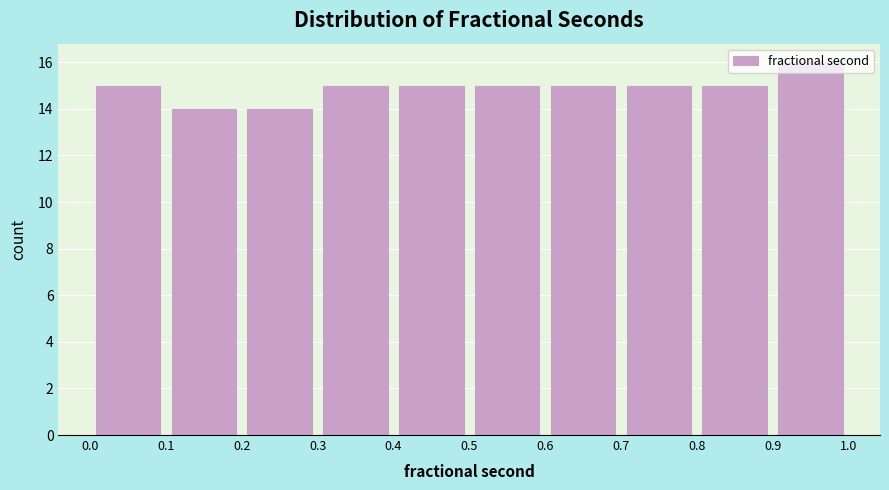

Which range on the x-axis has the tallest bar?

0.9 to 1.0